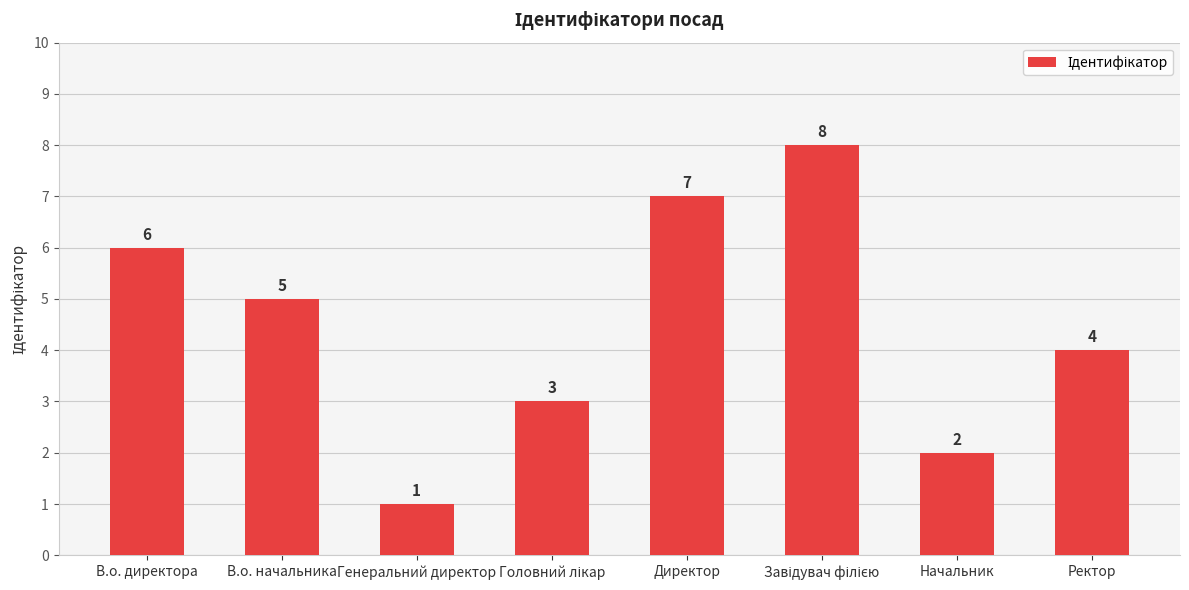

What is the maximum value shown in the chart?

8